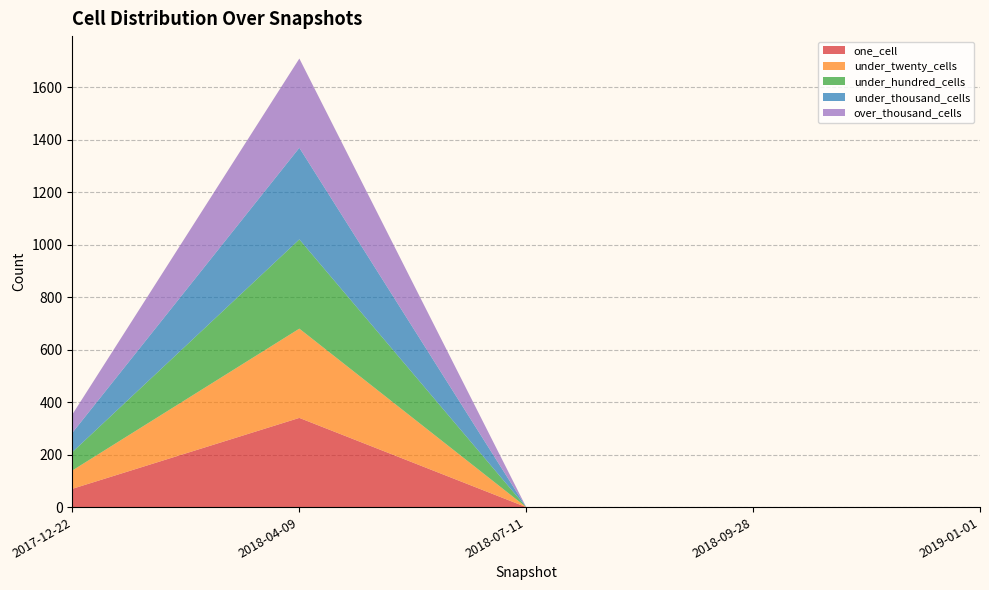

Reading right to left, extract all data points from this chart.

one_cell: 0	0	0	340	70
under_twenty_cells: 0	0	0	340	70
under_hundred_cells: 0	0	0	340	70
under_thousand_cells: 0	0	0	349	74
over_thousand_cells: 0	0	0	340	70